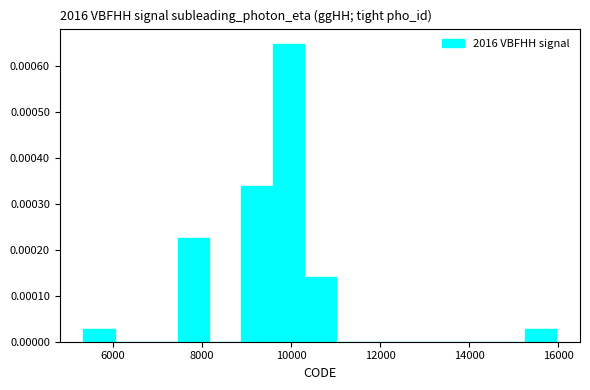

Read against the x-axis, roughly where is the centre of the tallest bar?

10000